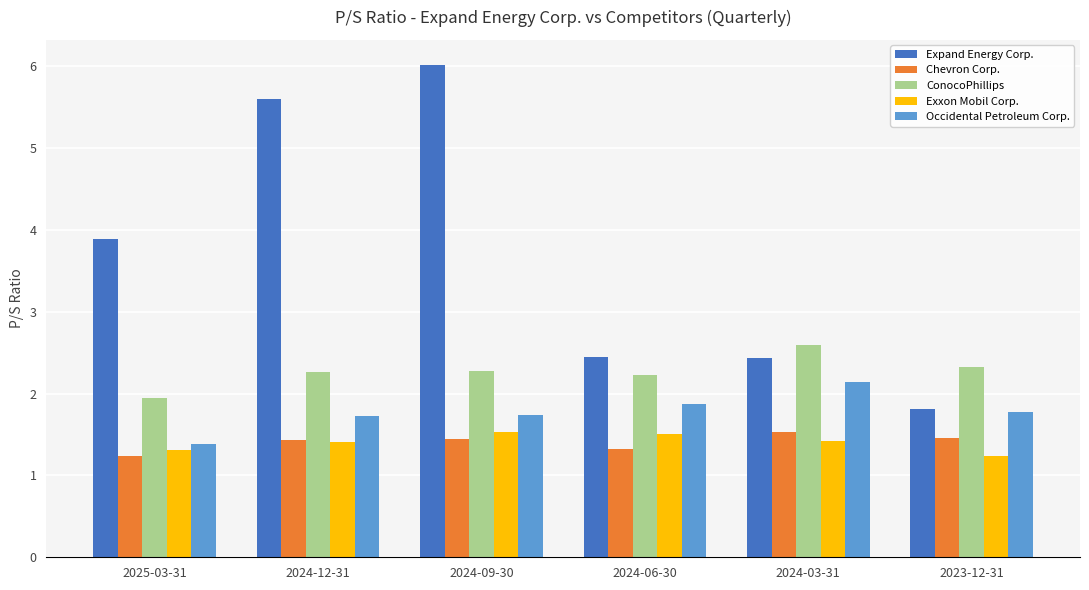

What is the maximum value for Chevron Corp.?

1.5